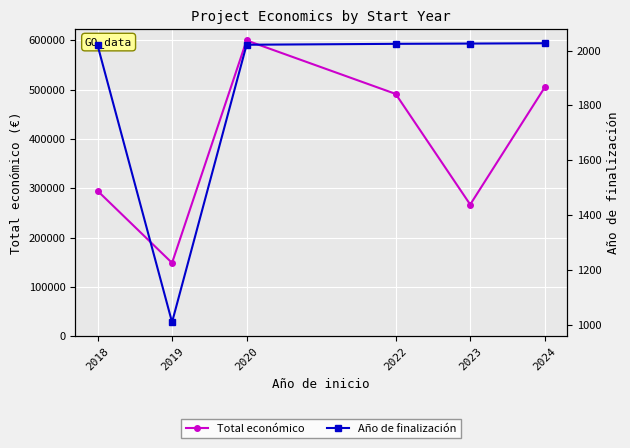

What is the difference between the Año de finalización values at 2019 and 2022?

1013.6